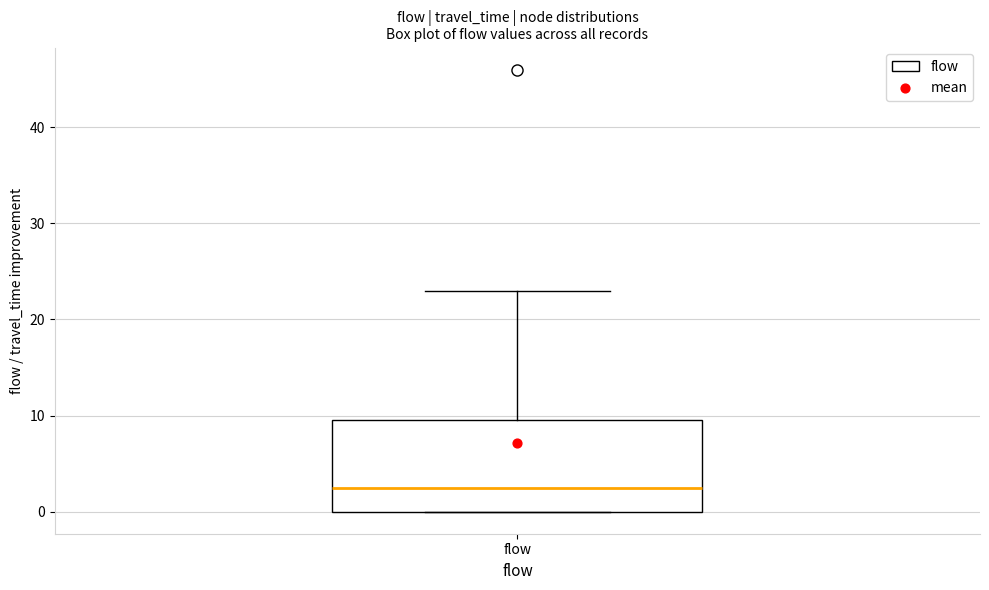

Where is the lower edge of the box for flow on the y-axis? The values are not printed on the chart, so give them approximately, as read against the axis.

0